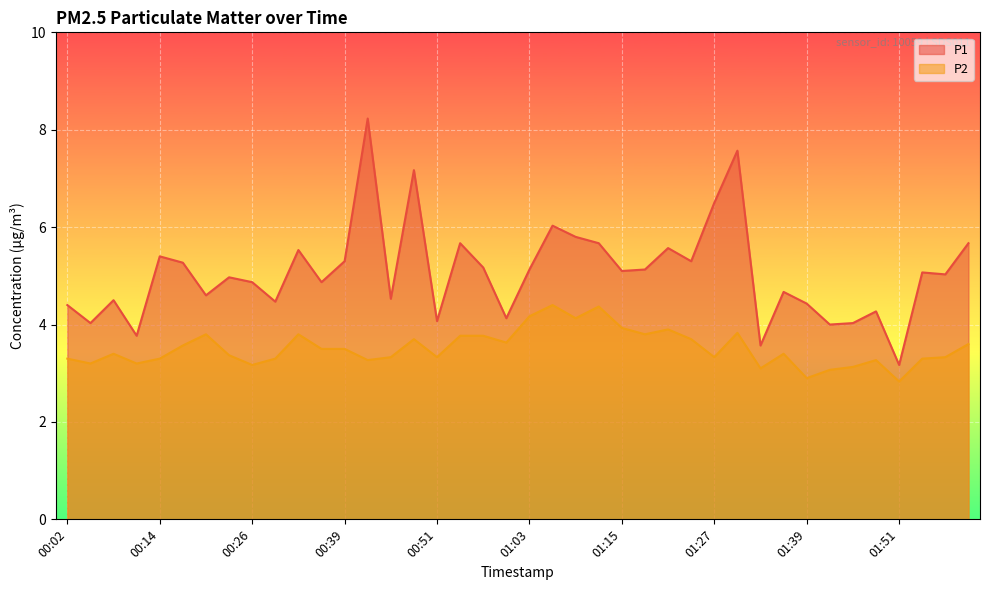

List the series in order of their peak value, highest first.

P1, P2